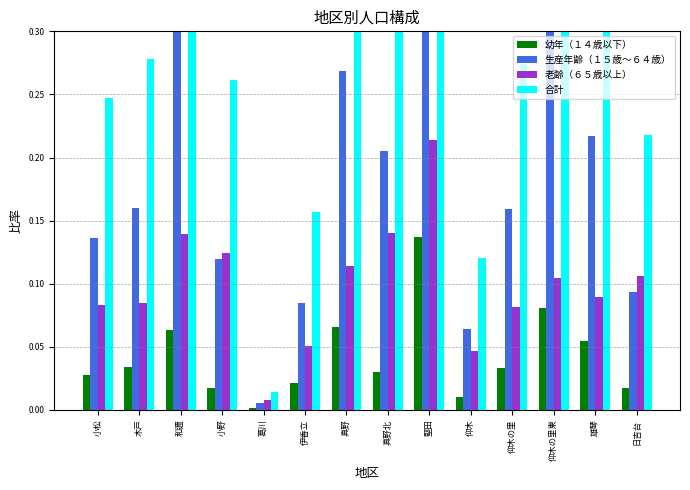

Reading left to right, extract all data points from this chart.

幼年（１４歳以下）: 小松=0.0	木戸=0.0	和邇=0.1	小野=0.0	葛川=0.0	伊香立=0.0	真野=0.1	真野北=0.0	堅田=0.1	仰木=0.0	仰木の里=0.0	仰木の里東=0.1	雄琴=0.1	日吉台=0.0
生産年齢（１５歳～６４歳）: 小松=0.1	木戸=0.2	和邇=0.3	小野=0.1	葛川=0.0	伊香立=0.1	真野=0.3	真野北=0.2	堅田=0.6	仰木=0.1	仰木の里=0.2	仰木の里東=0.3	雄琴=0.2	日吉台=0.1
老齢（６５歳以上）: 小松=0.1	木戸=0.1	和邇=0.1	小野=0.1	葛川=0.0	伊香立=0.1	真野=0.1	真野北=0.1	堅田=0.2	仰木=0.0	仰木の里=0.1	仰木の里東=0.1	雄琴=0.1	日吉台=0.1
合計: 小松=0.2	木戸=0.3	和邇=0.5	小野=0.3	葛川=0.0	伊香立=0.2	真野=0.4	真野北=0.4	堅田=1.0	仰木=0.1	仰木の里=0.3	仰木の里東=0.5	雄琴=0.4	日吉台=0.2